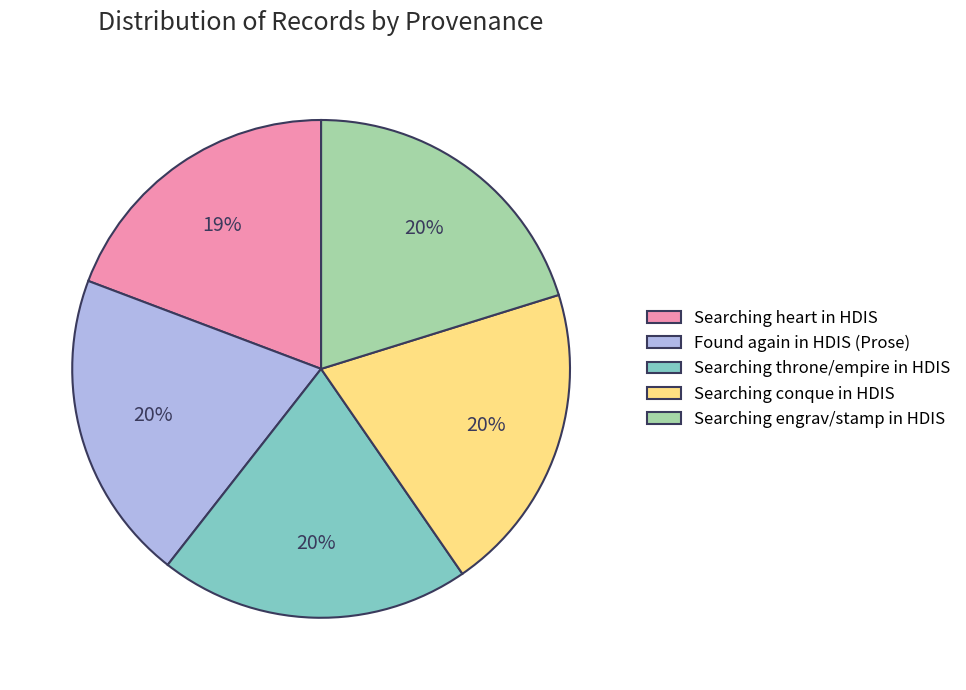

How many segments does this pie chart have?

5